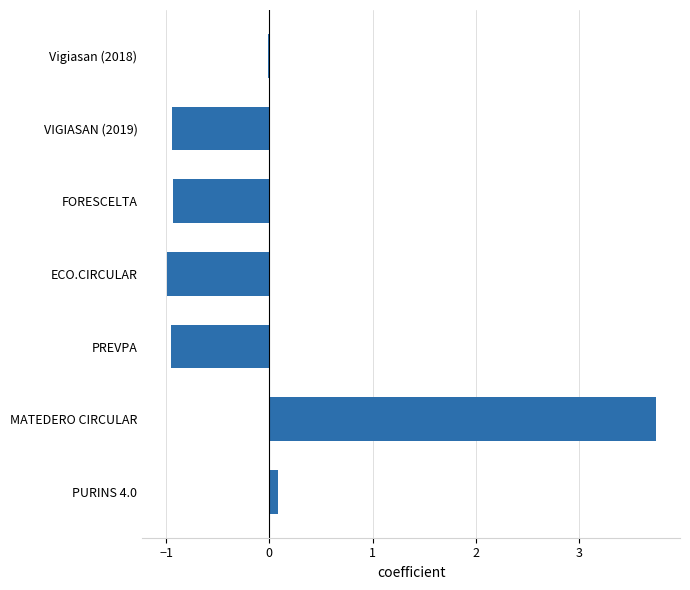

Where is the data nearest to the value 1?

PURINS 4.0